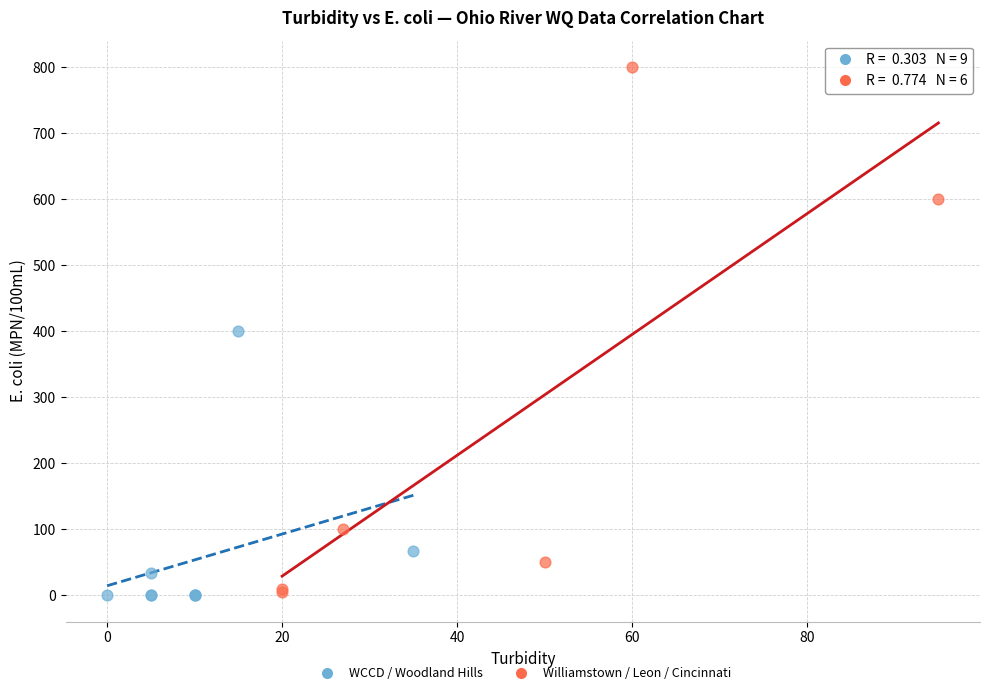

Which series has the widest spread of Y values?

Williamstown / Leon / Cincinnati